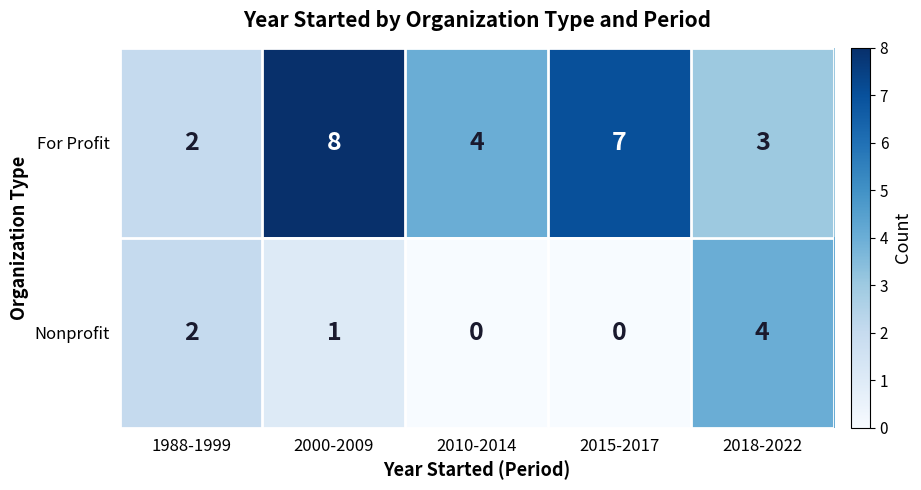

How many series are shown in this chart?

2